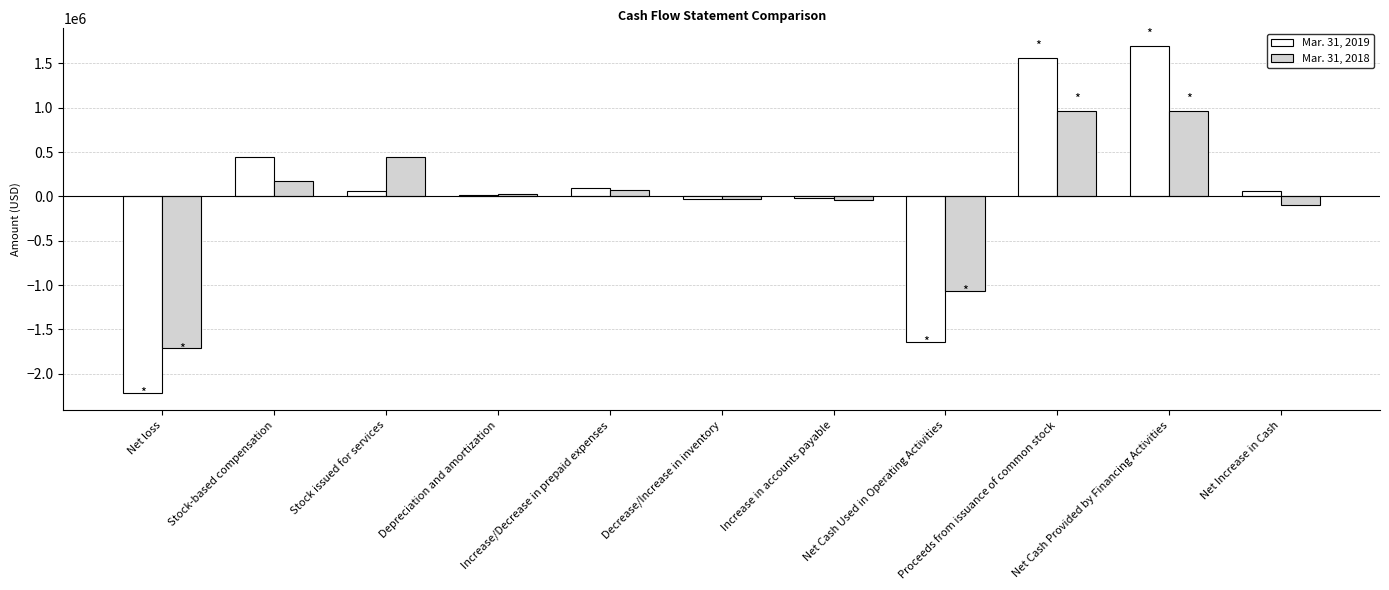

What is the label of the 5th bar from the left?

Increase/Decrease in prepaid expenses